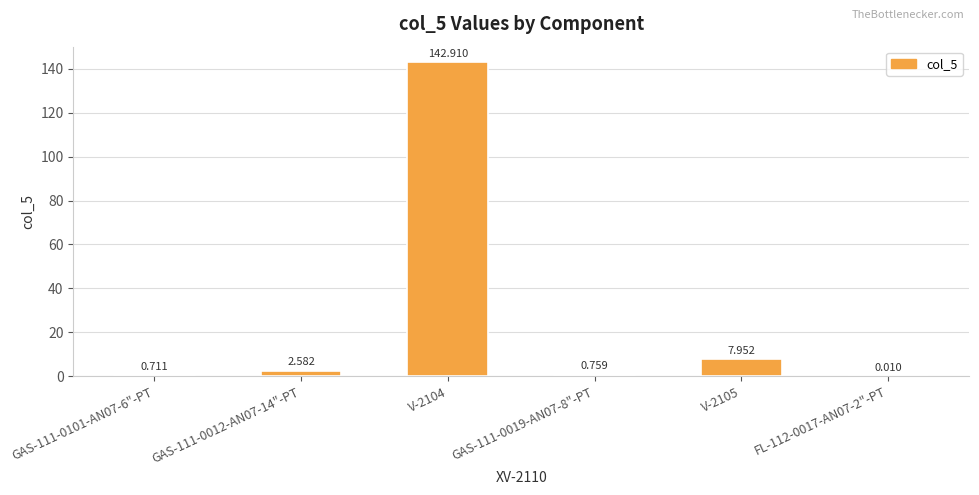

How many data points does each series have?

6